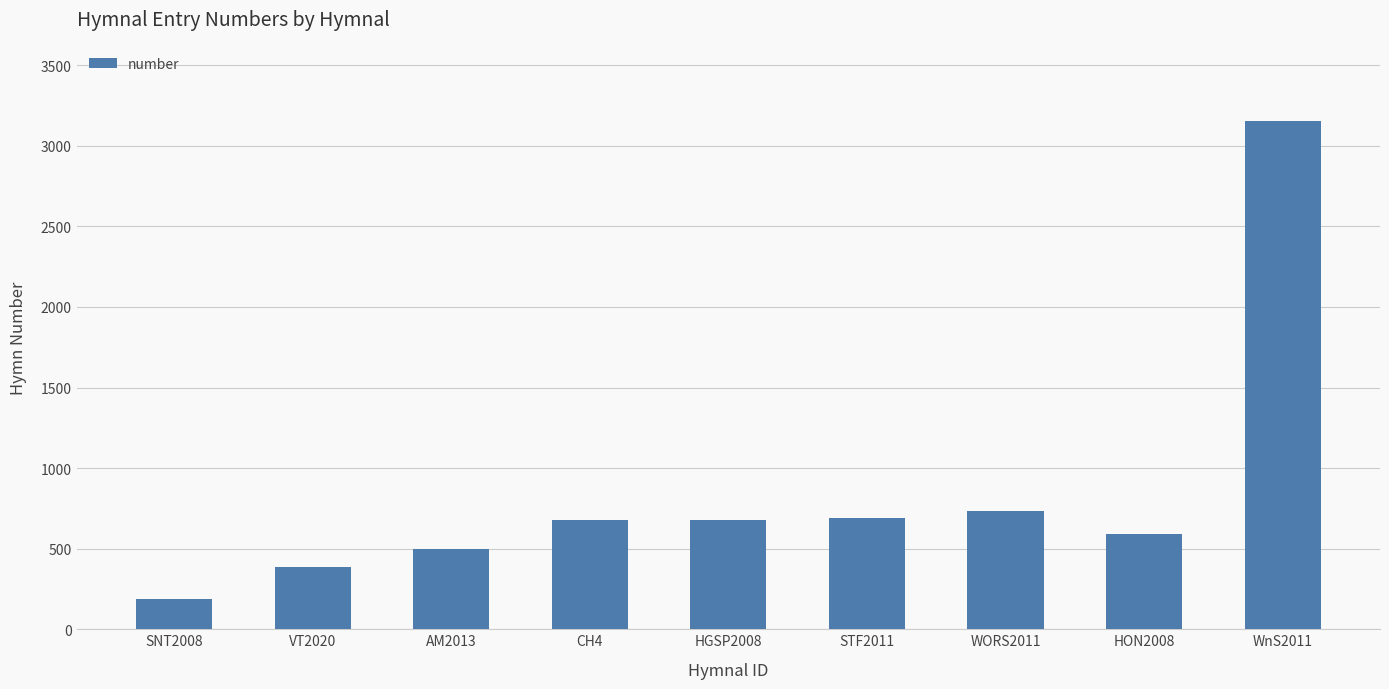

The chart shows a value of 187 at SNT2008. True or false?

True